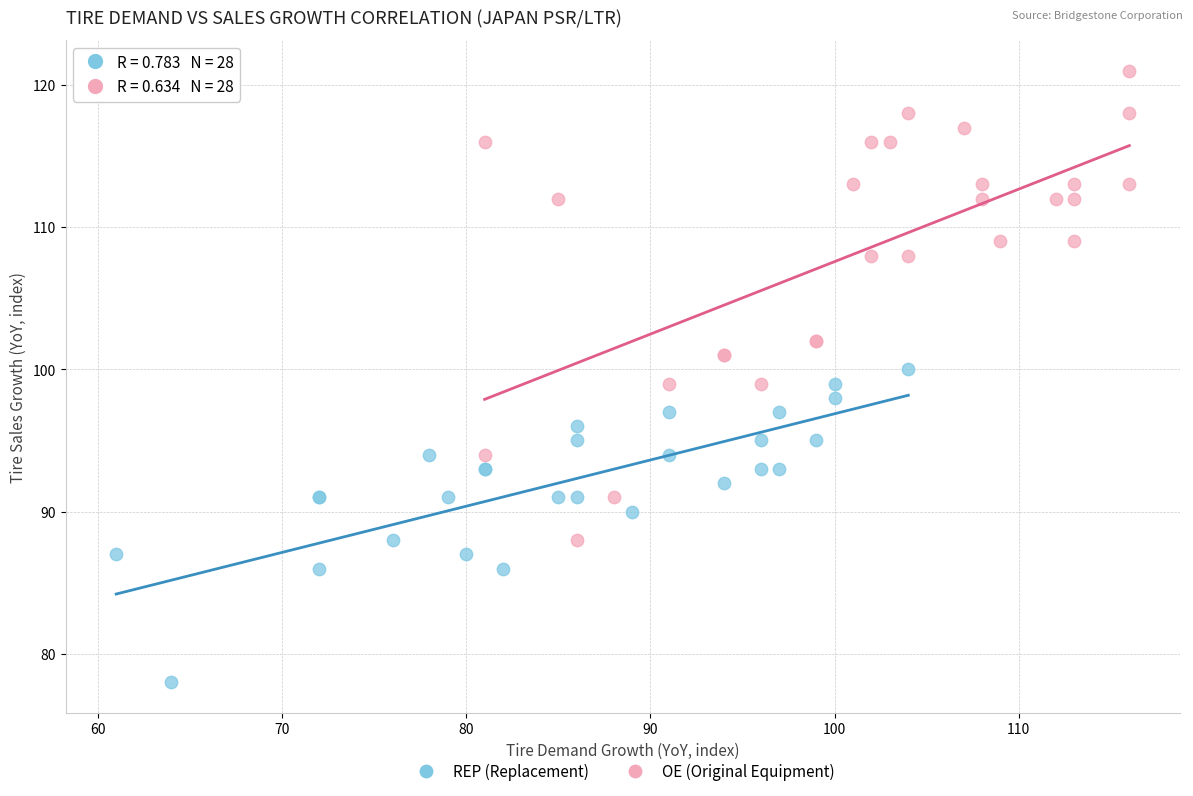

Which series has the widest spread of Y values?

OE (Original Equipment)